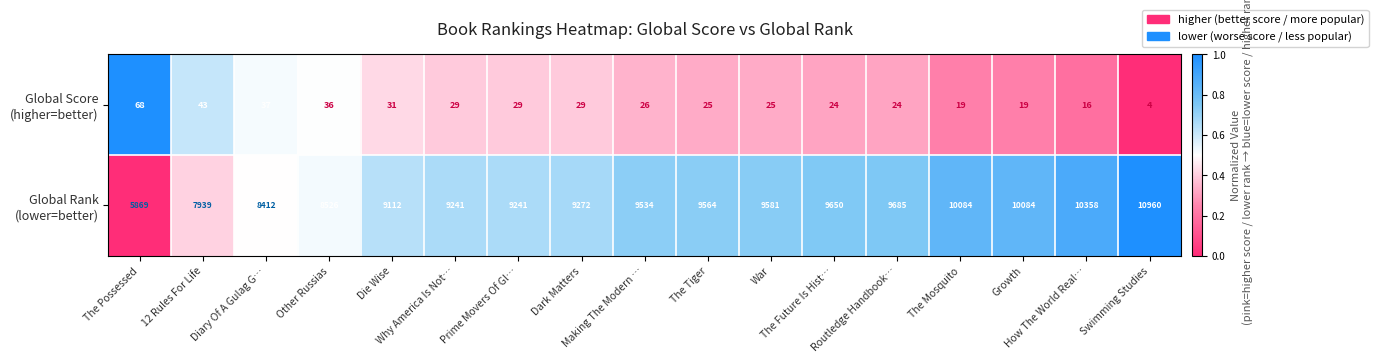

What is the smallest value displayed?

4